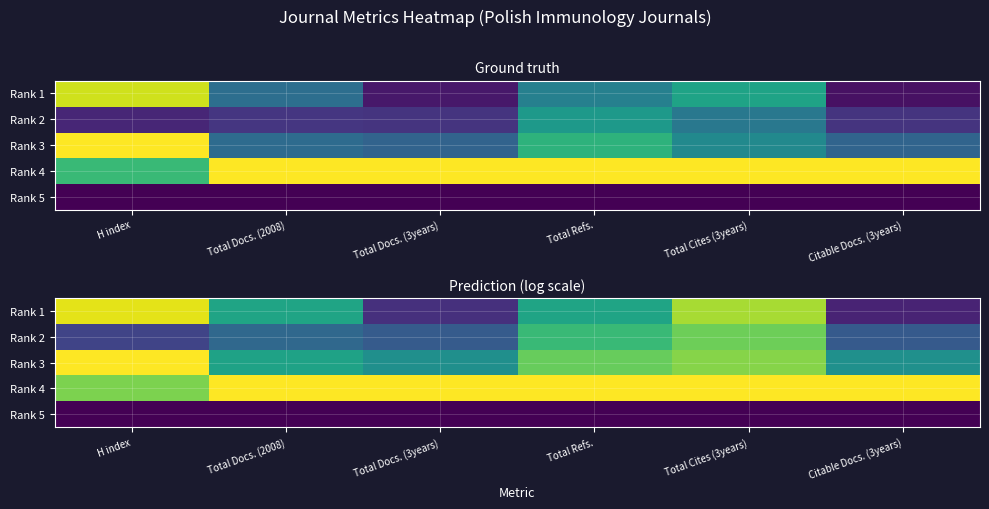

Which label corresponds to the smallest value in the chart?

H index